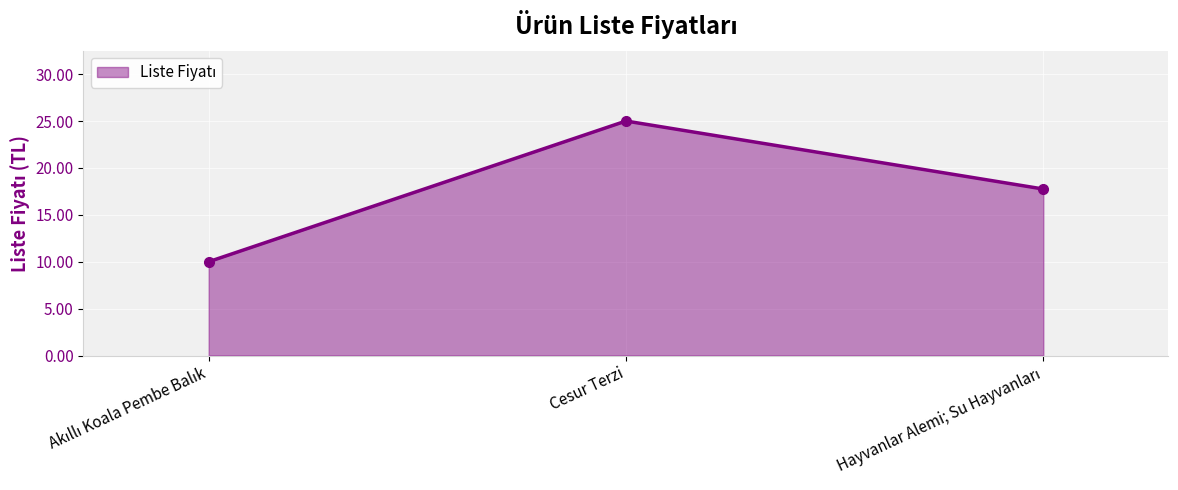

What is the smallest value displayed?

10.0